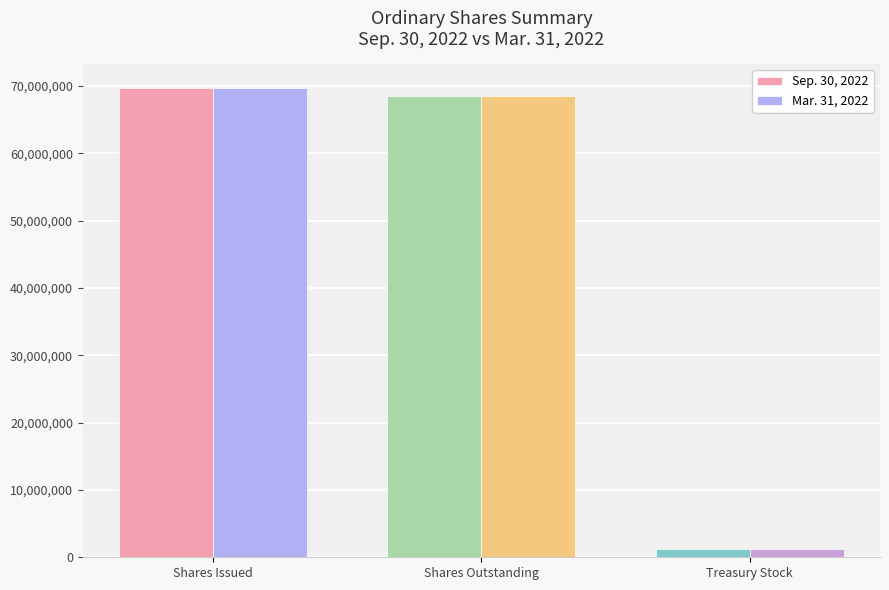

Reading left to right, list all the values displayed in this chart.

Sep. 30, 2022: 69763933	68598050	1165883
Mar. 31, 2022: 69763933	68598050	1165883